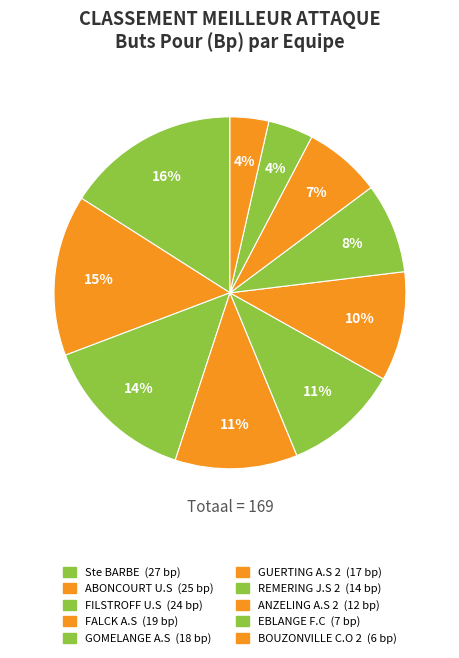

How many segments does this pie chart have?

10